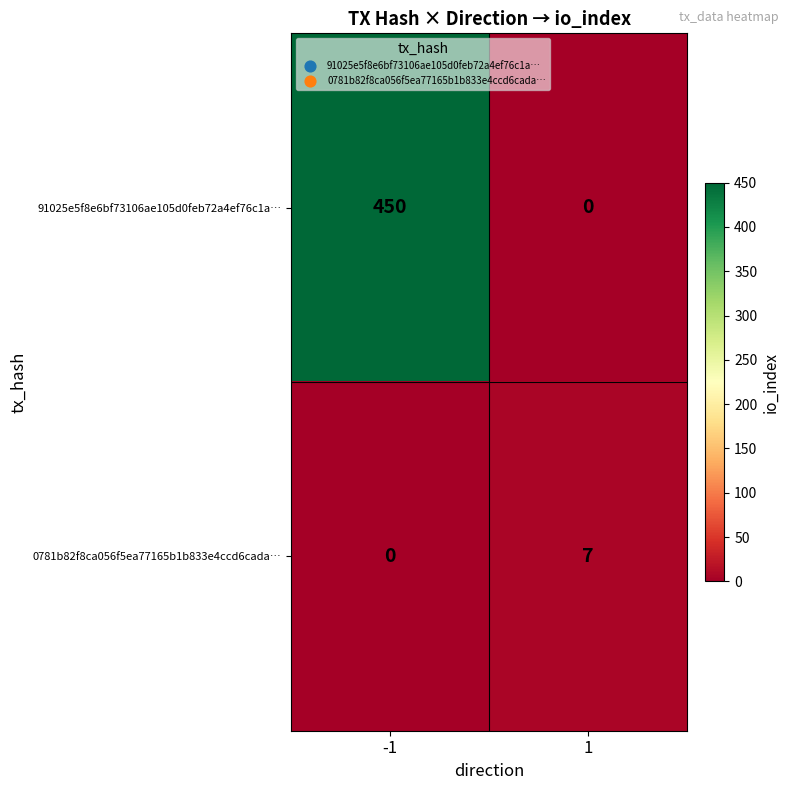

Rank the series by their maximum value, from highest to lowest.

91025e5f8e6bf73106ae105d0feb72a4ef76c1a…, 0781b82f8ca056f5ea77165b1b833e4ccd6cada…